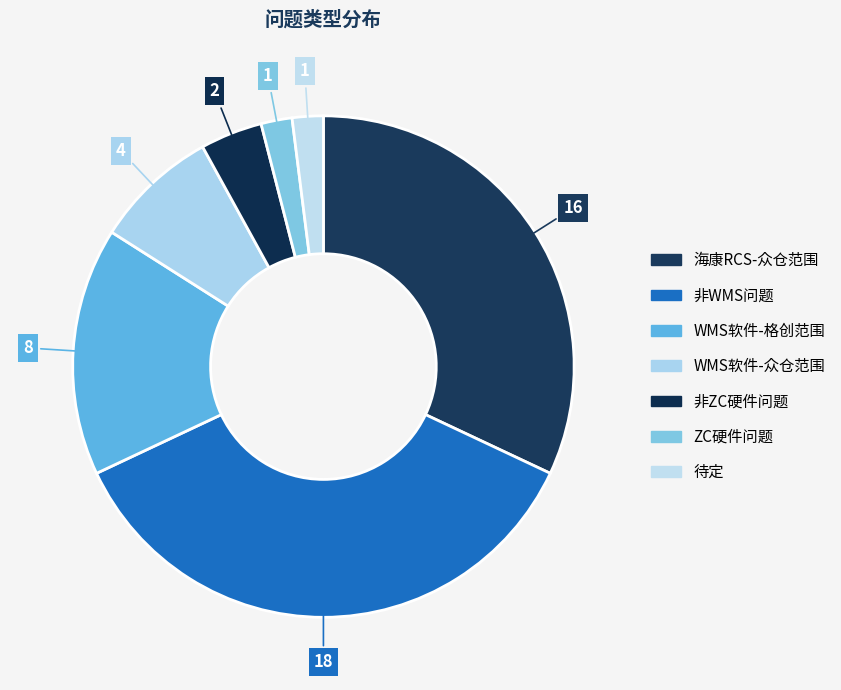

Approximately how many times larger is the value at 非ZC硬件问题 compared to ZC硬件问题?

2.0